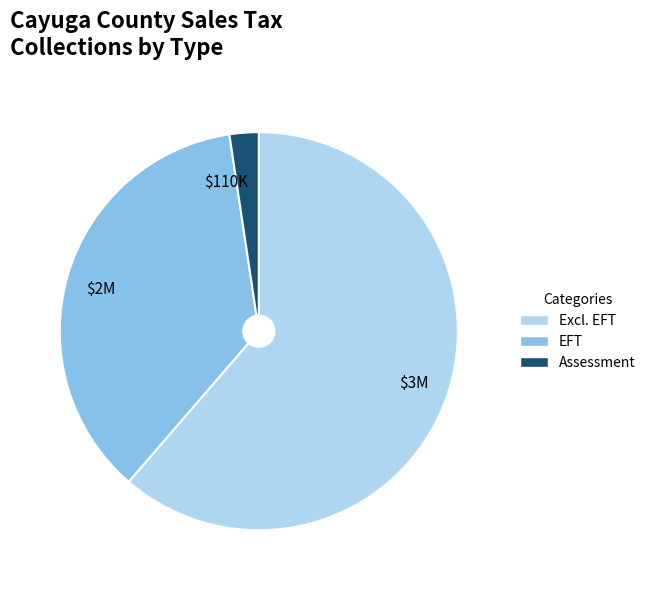

Which slice is the smallest?

$110K